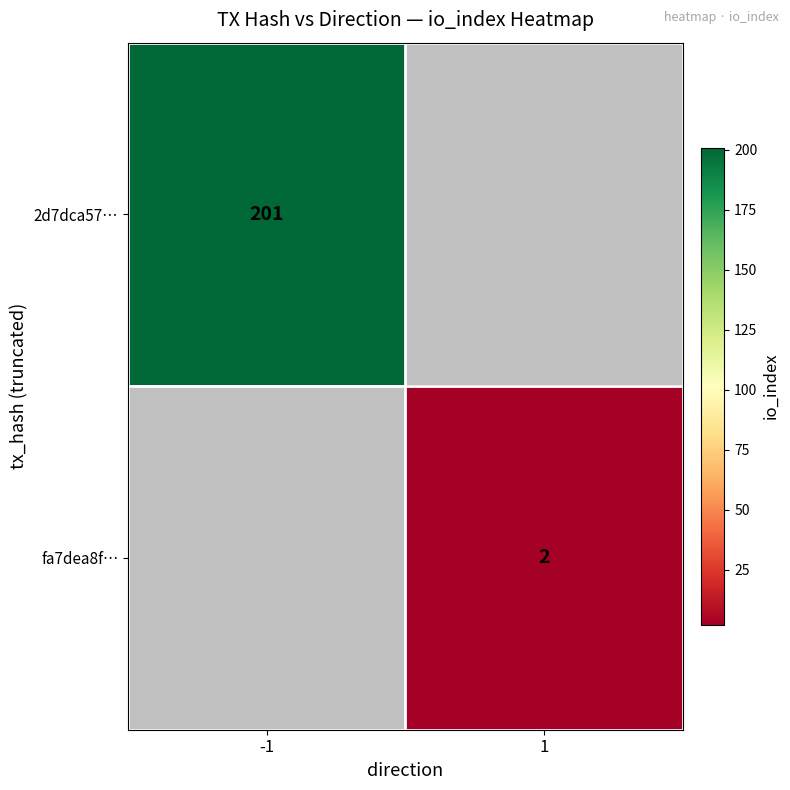

The value of 2d7dca57… at -1 is 201. True or false?

True